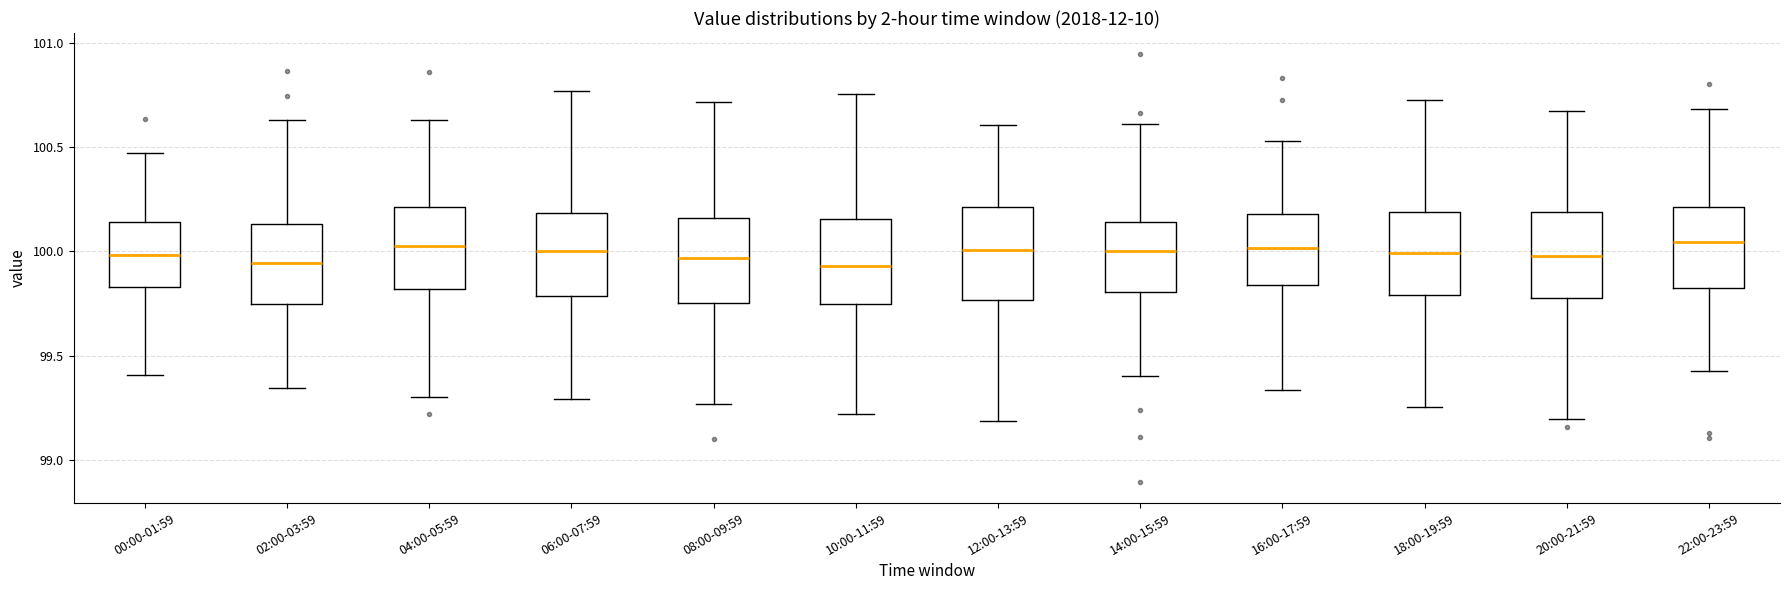

Reading left to right, transcribe this box plot: for each box, give where its median line is, the range the box spans, and where its two whiskers end, as read against the y-axis. The values are not printed on the chart, so give them approximately, as read against the axis.

00:00-01:59: median 100.00, box 99.85 to 100.15, whiskers 99.40 to 100.45
02:00-03:59: median 99.95, box 99.75 to 100.15, whiskers 99.35 to 100.65
04:00-05:59: median 100.00, box 99.80 to 100.20, whiskers 99.30 to 100.65
06:00-07:59: median 100.00, box 99.80 to 100.20, whiskers 99.30 to 100.75
08:00-09:59: median 99.95, box 99.75 to 100.15, whiskers 99.25 to 100.70
10:00-11:59: median 99.95, box 99.75 to 100.15, whiskers 99.20 to 100.75
12:00-13:59: median 100.00, box 99.75 to 100.20, whiskers 99.20 to 100.60
14:00-15:59: median 100.00, box 99.80 to 100.15, whiskers 99.40 to 100.60
16:00-17:59: median 100.00, box 99.85 to 100.20, whiskers 99.35 to 100.55
18:00-19:59: median 100.00, box 99.80 to 100.20, whiskers 99.25 to 100.75
20:00-21:59: median 100.00, box 99.80 to 100.20, whiskers 99.20 to 100.65
22:00-23:59: median 100.05, box 99.85 to 100.20, whiskers 99.45 to 100.70